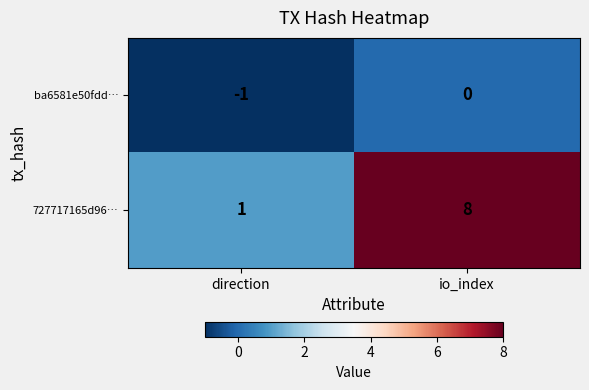

How many categories are shown in the chart?

2